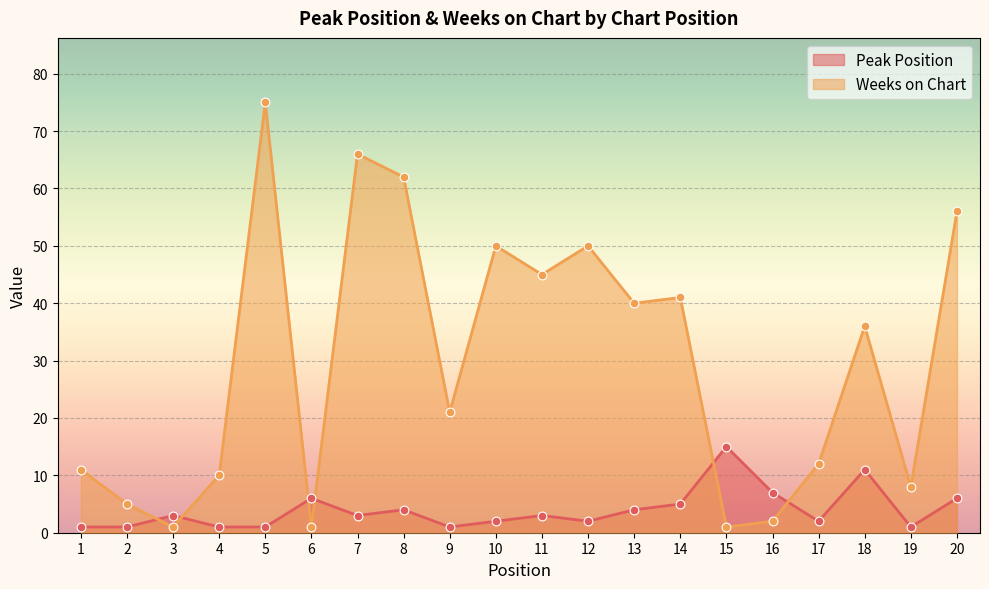

What are all the series names shown in the legend?

Peak Position, Weeks on Chart